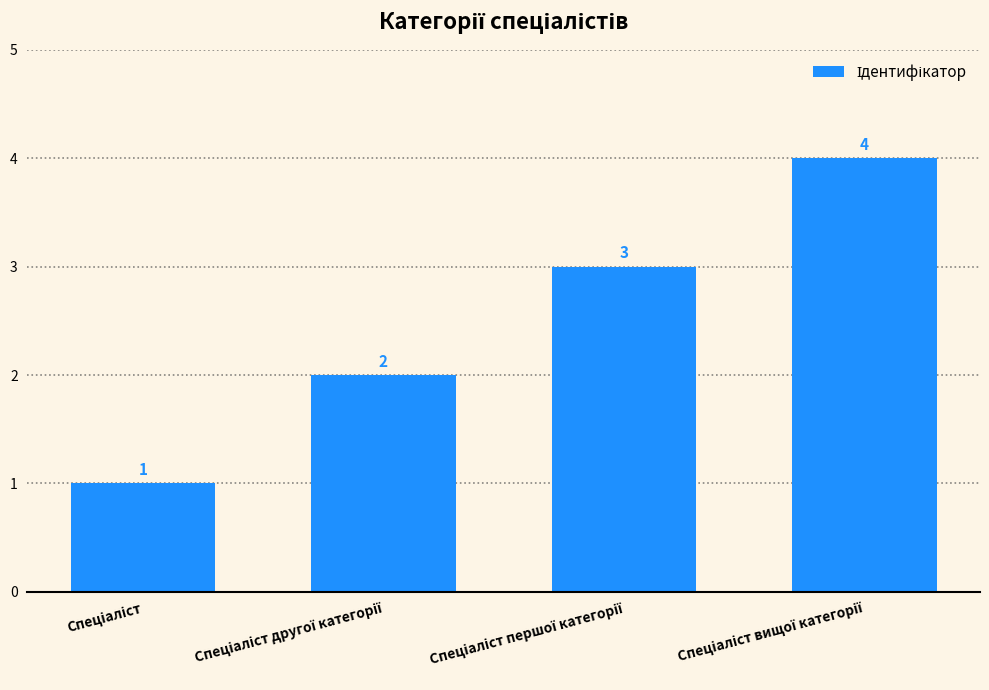

What is the minimum value shown in the chart?

1